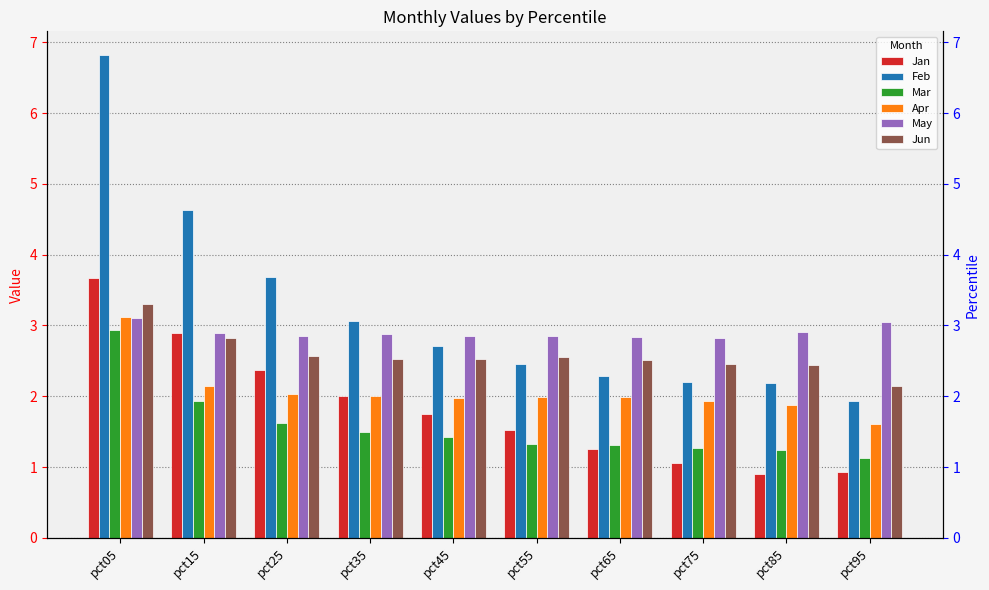

Which category has the highest value in the Jun series?

pct05